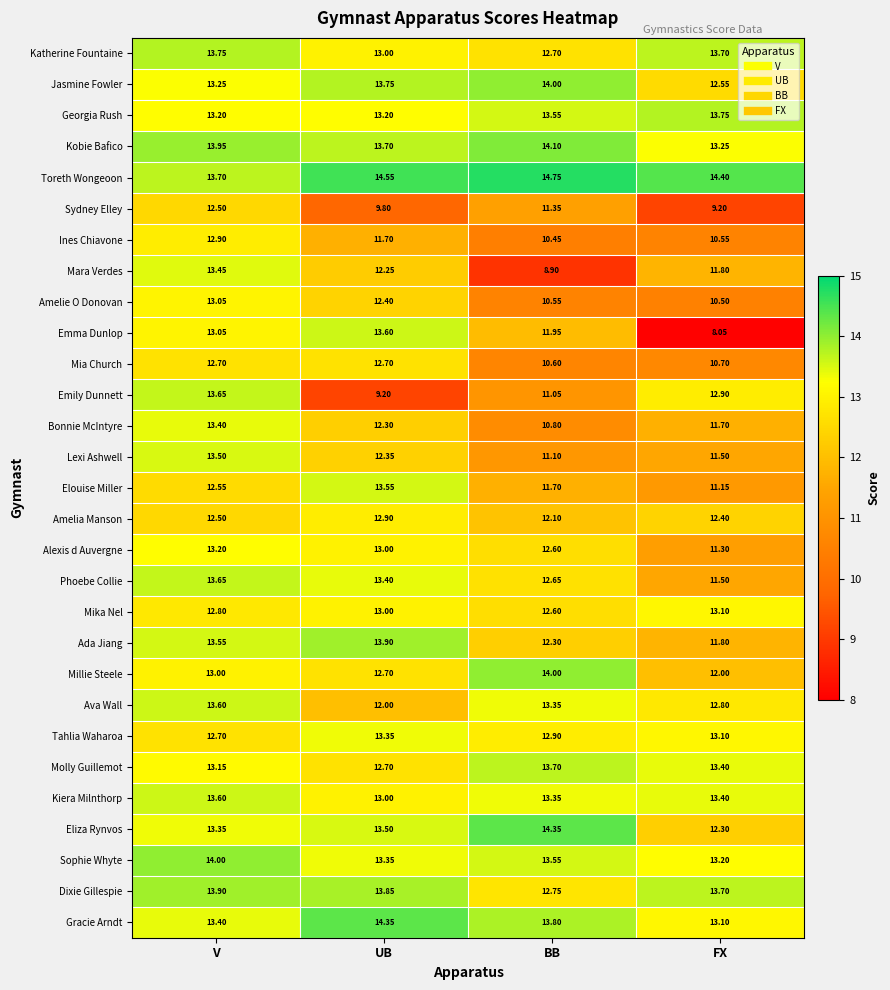

Where does the Eliza Rynvos series first go above 13?

V